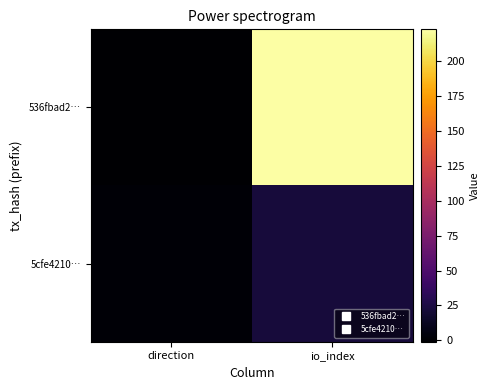

Reading right to left, list all the values displayed in this chart.

536fbad2…: io_index=223	direction=-1
5cfe4210…: io_index=22	direction=1